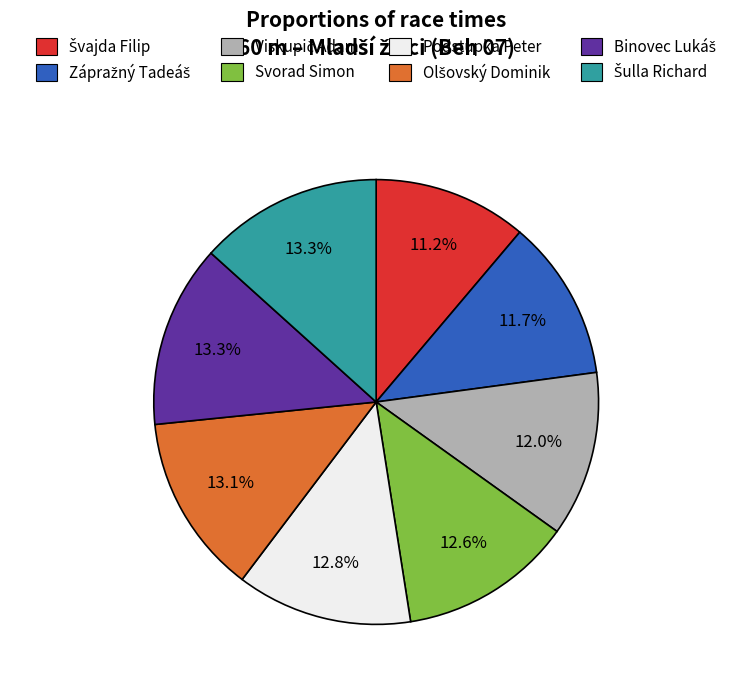

Does Podstupka Peter account for over 50% of the chart?

No